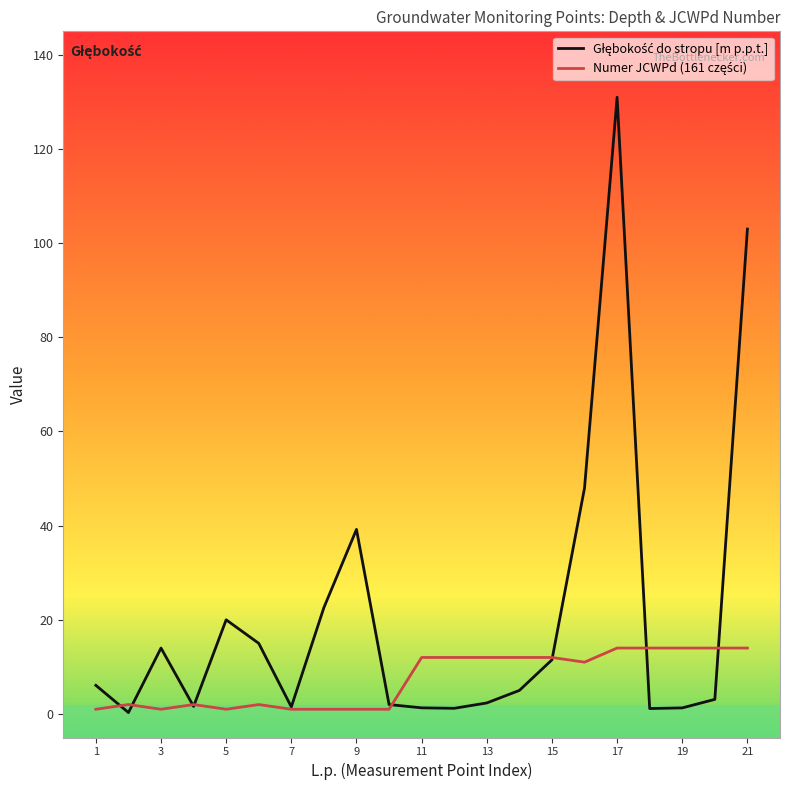

At how many categories does at least one series exceed 65?

2